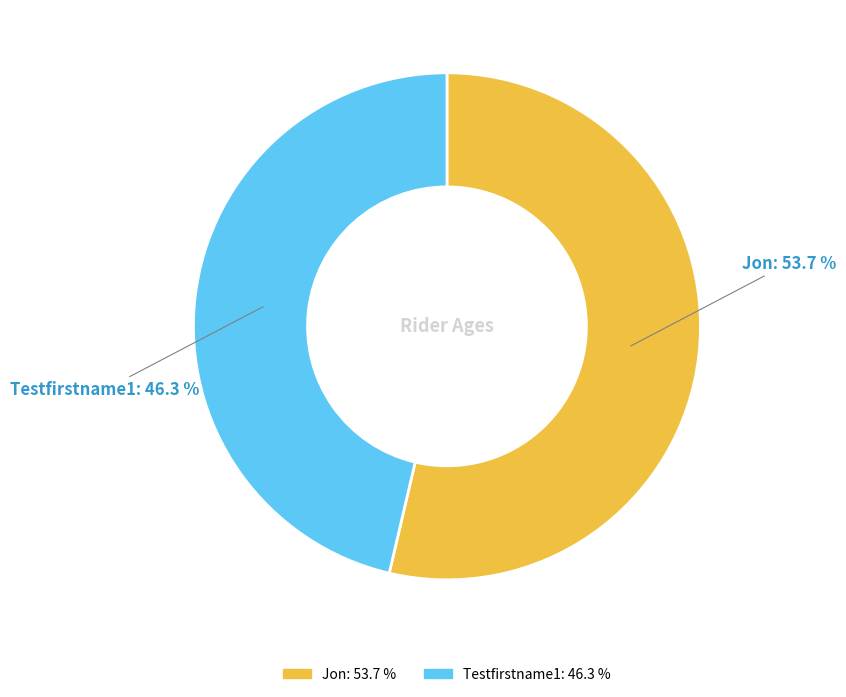

To the nearest percent, what is the difference between the largest and smallest slice percentages?

7%